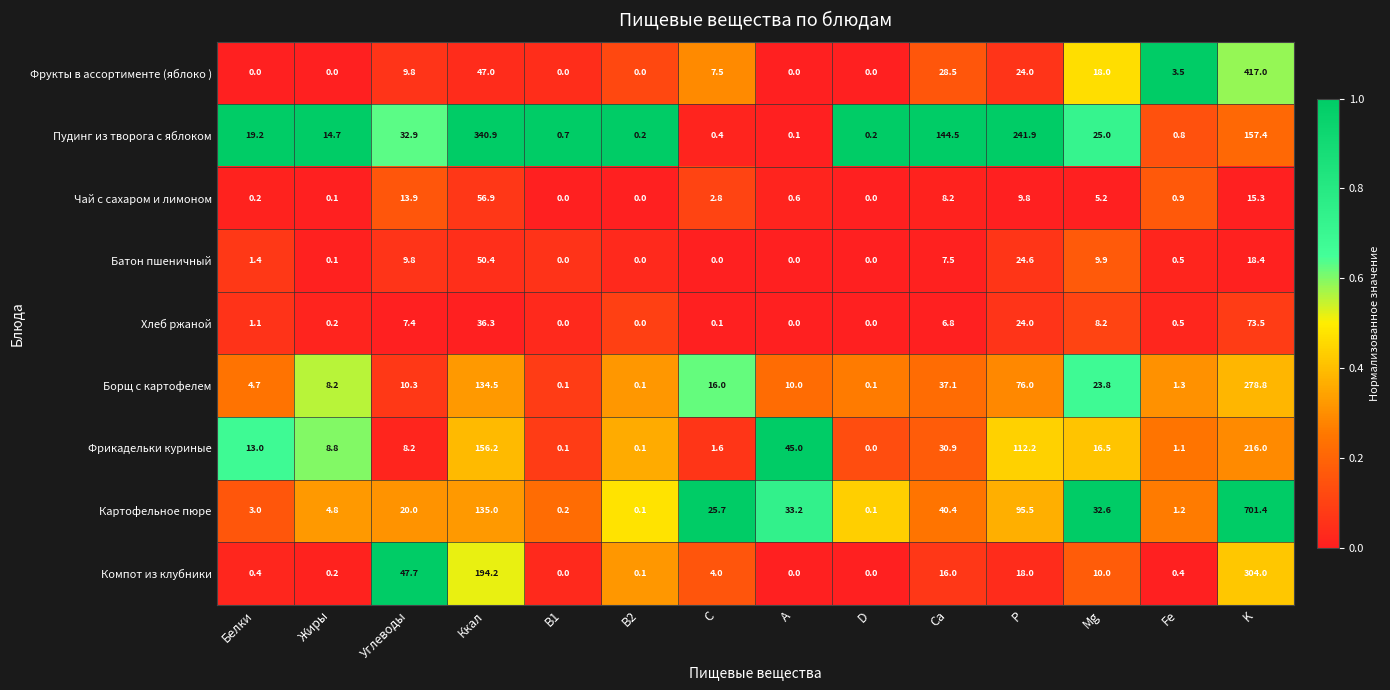

What is the total value across all series at Ккал?

1151.4